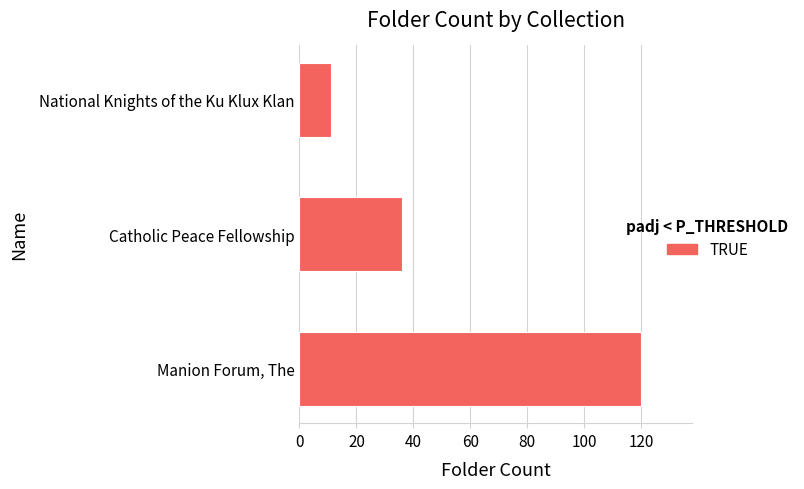

What is the average value?

56